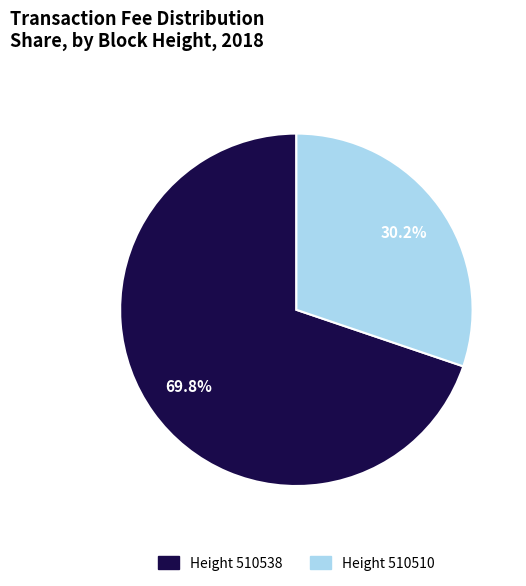

Is there any slice that represents more than half of the pie?

Yes